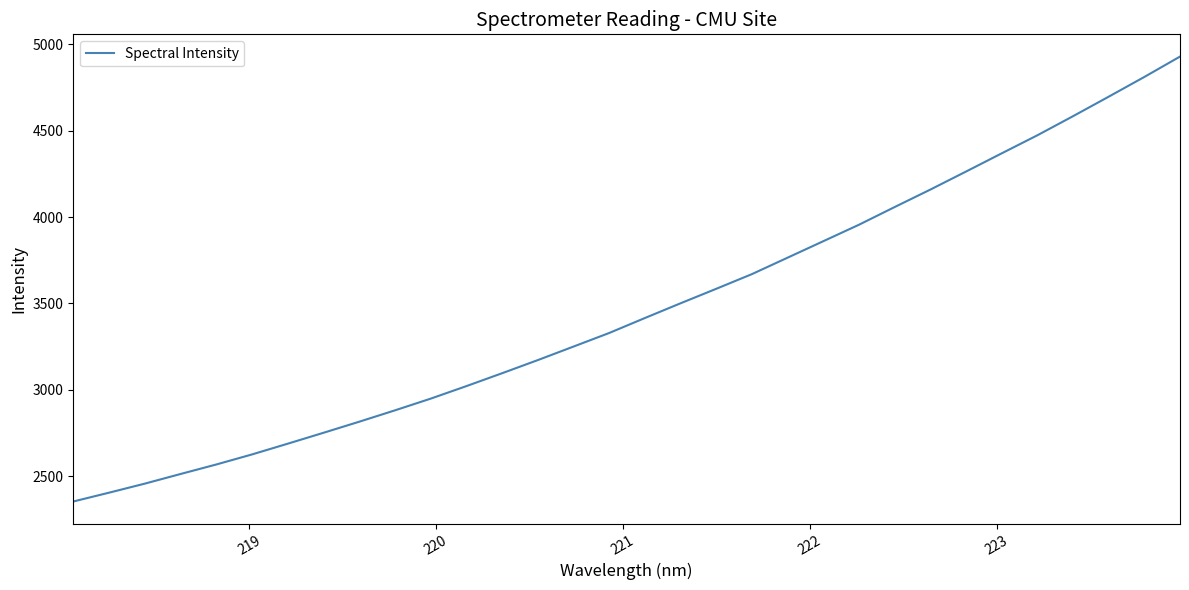

What is the difference between the maximum and second lowest values?

2526.4